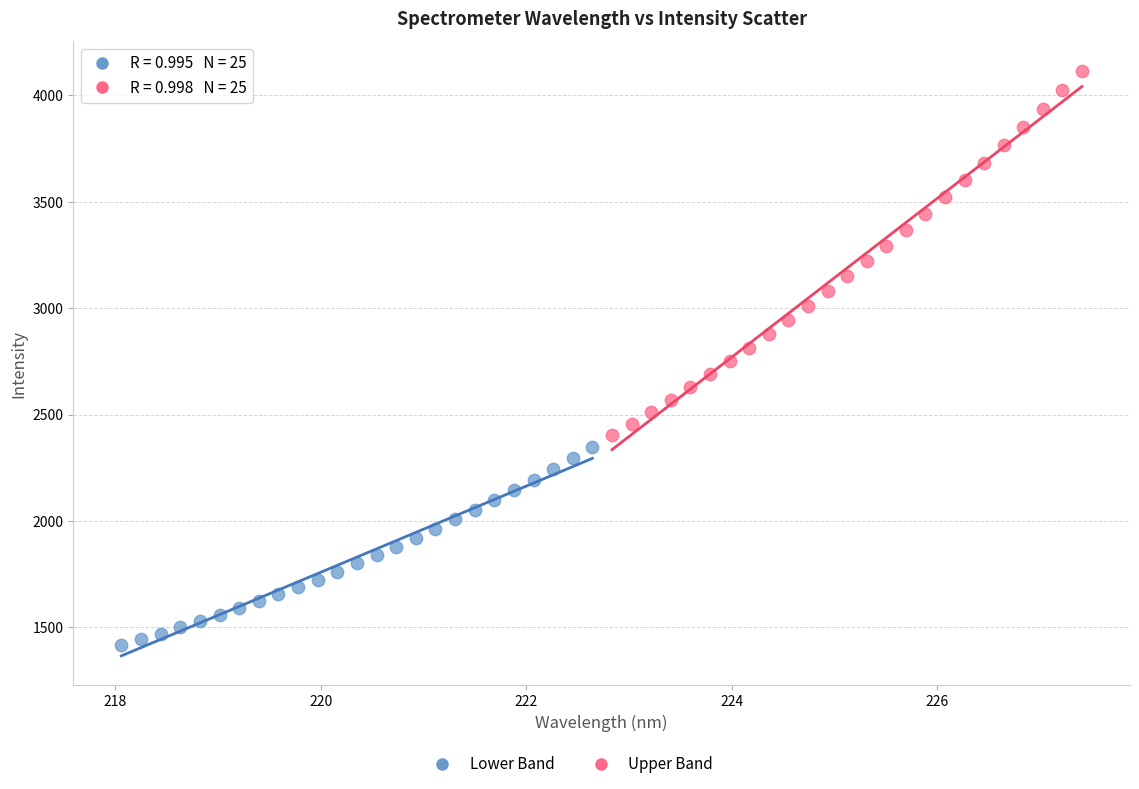

Which series reaches the minimum Y coordinate?

Lower Band